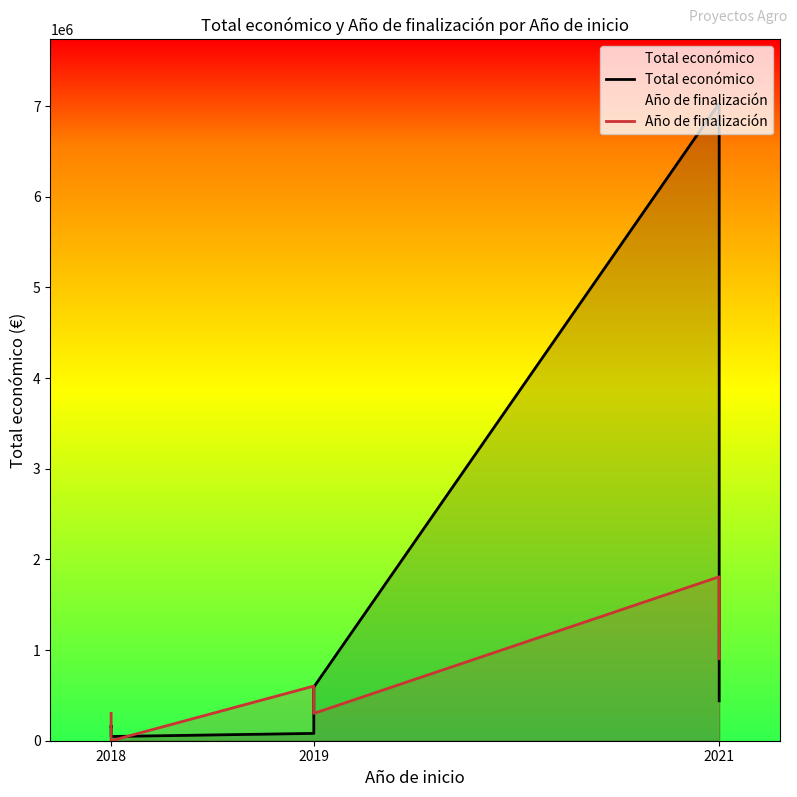

What is the value of the Total económico point at the 8th from the left?

7031291.0